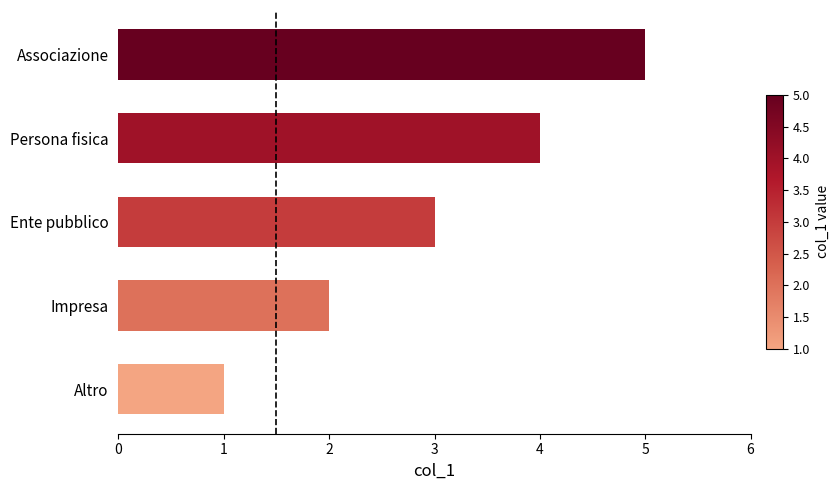

What is the change in value from Altro to Ente pubblico?

+2